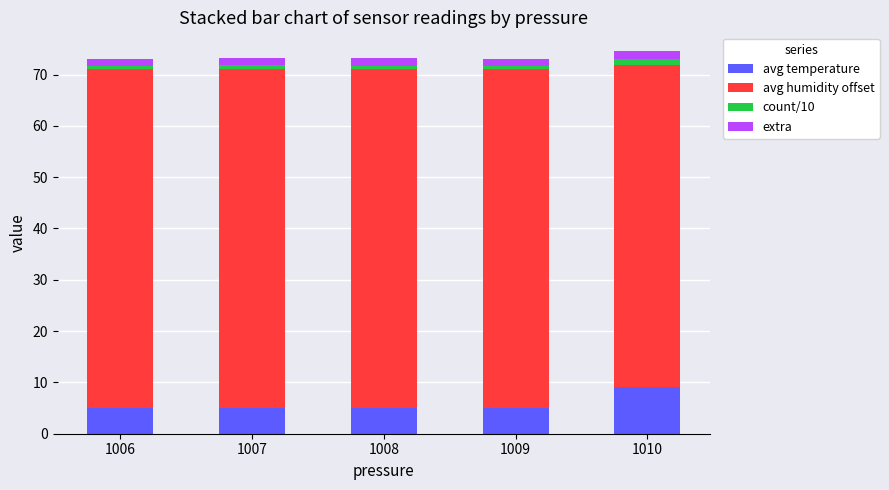

Does the chart contain stacked bars?

Yes